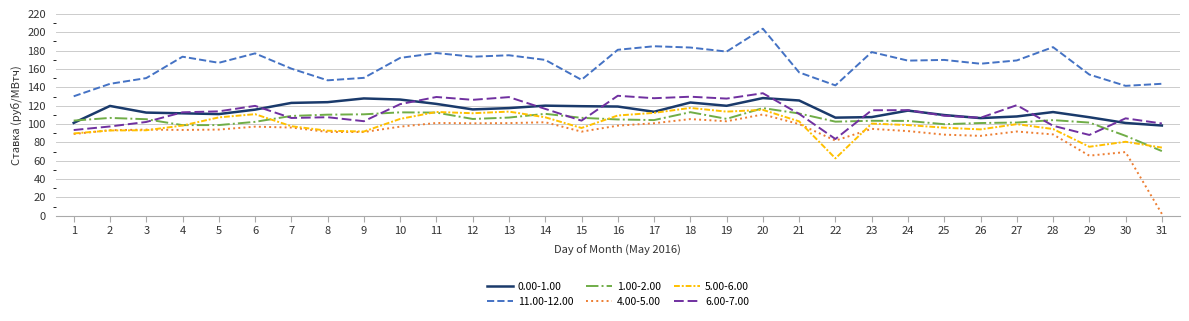

True or false: 1.00-2.00 and 5.00-6.00 intersect in this chart.

True